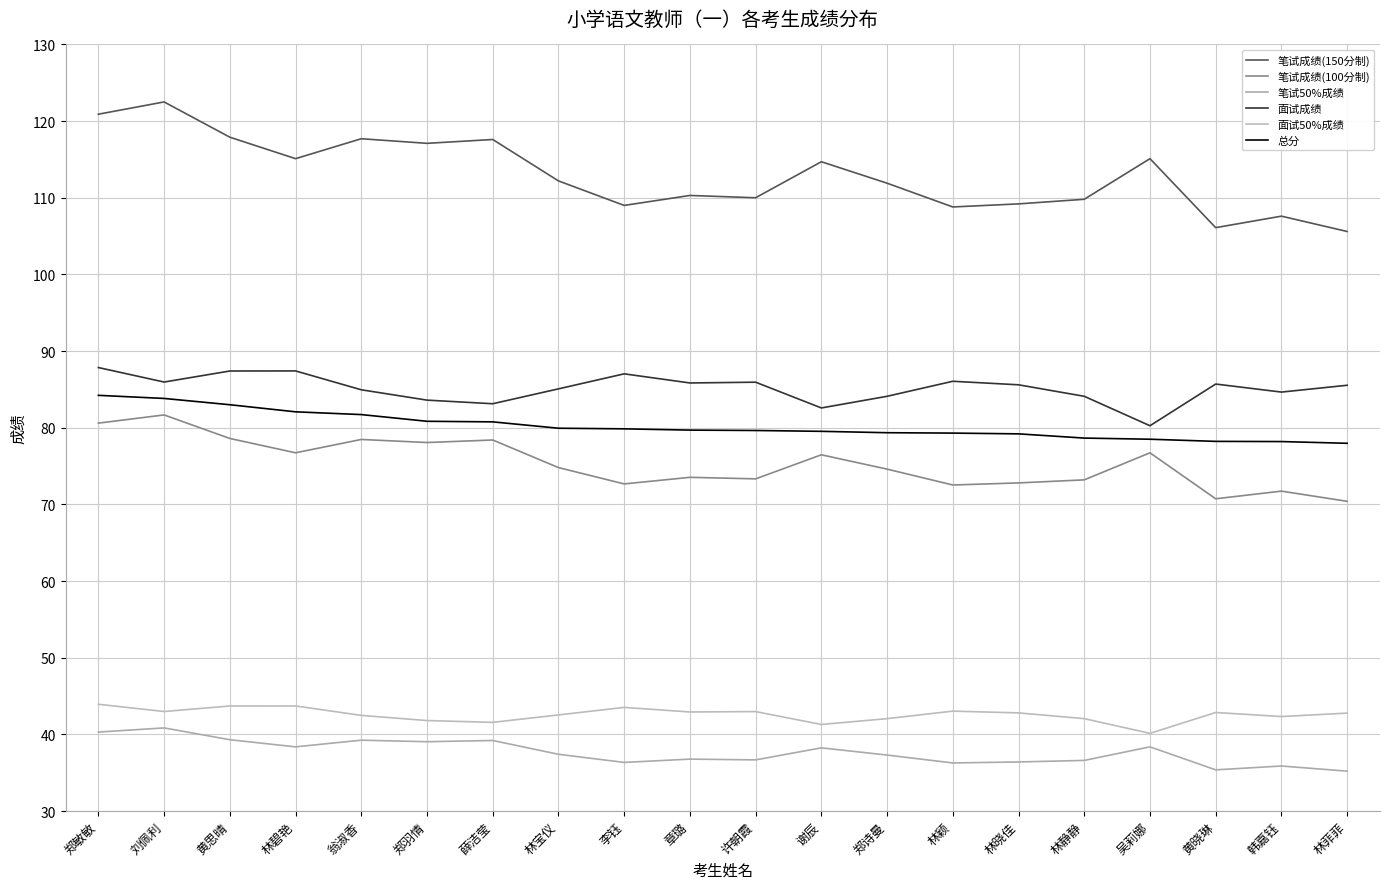

Reading left to right, list all the values displayed in this chart.

笔试成绩(150分制): 120.9	122.5	117.9	115.1	117.7	117.1	117.6	112.2	109.0	110.3	110.0	114.7	111.9	108.8	109.2	109.8	115.1	106.1	107.6	105.6
笔试成绩(100分制): 80.6	81.7	78.6	76.7	78.5	78.1	78.4	74.8	72.7	73.5	73.3	76.5	74.6	72.5	72.8	73.2	76.7	70.7	71.7	70.4
笔试50%成绩: 40.3	40.8	39.3	38.4	39.2	39.0	39.2	37.4	36.3	36.8	36.7	38.2	37.3	36.3	36.4	36.6	38.4	35.4	35.9	35.2
面试成绩: 87.8	86.0	87.4	87.4	85.0	83.6	83.1	85.1	87.0	85.8	85.9	82.6	84.1	86.1	85.6	84.1	80.3	85.7	84.7	85.5
面试50%成绩: 43.9	43.0	43.7	43.7	42.5	41.8	41.6	42.5	43.5	42.9	43.0	41.3	42.0	43.0	42.8	42.0	40.1	42.9	42.3	42.8
总分: 84.2	83.8	83.0	82.1	81.7	80.8	80.8	79.9	79.9	79.7	79.6	79.5	79.3	79.3	79.2	78.7	78.5	78.2	78.2	78.0